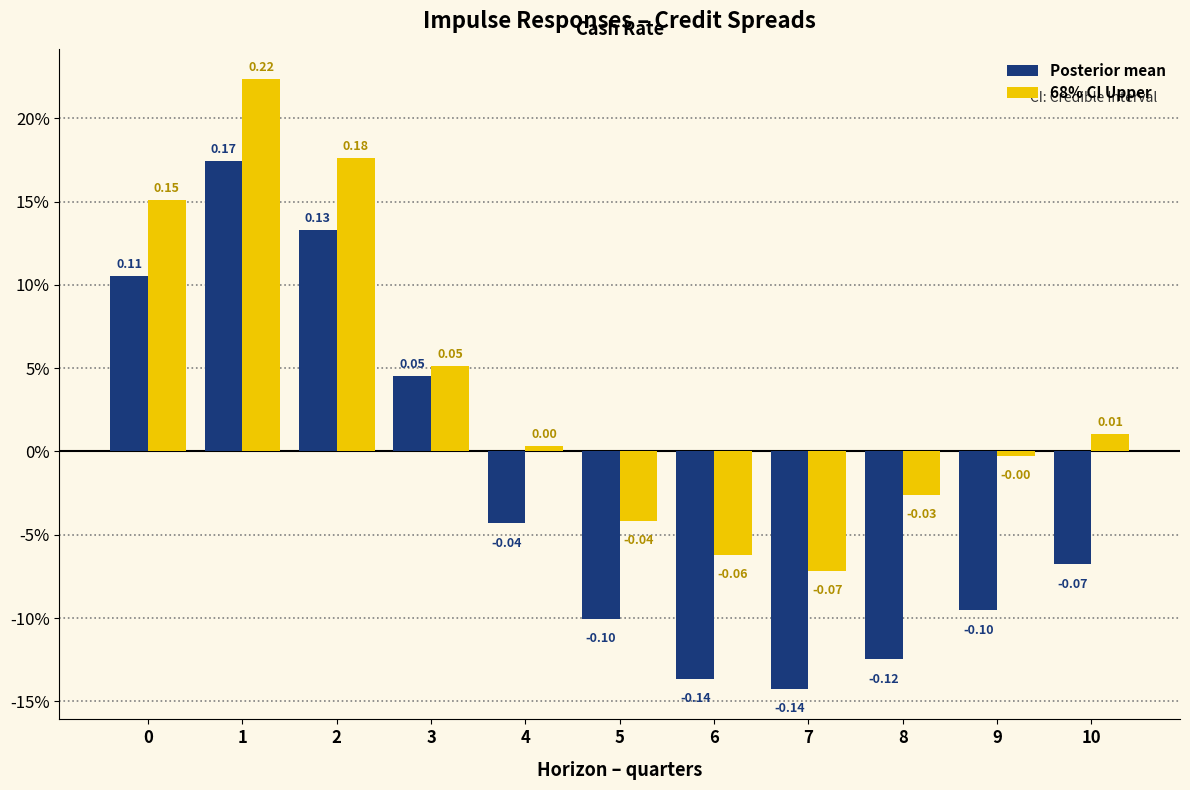

Are the bars horizontal?

No